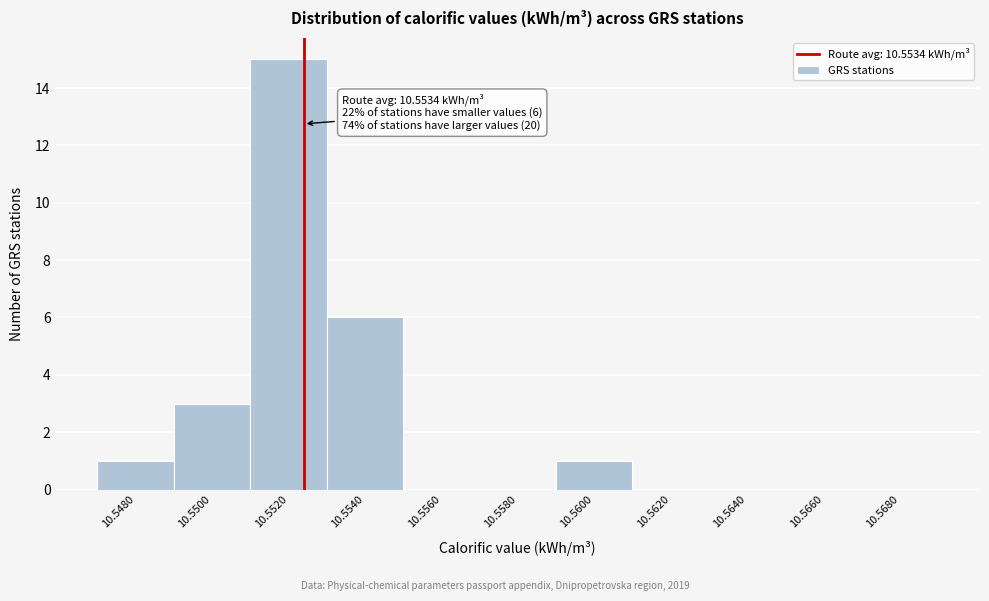

Reading left to right, list all the values displayed in this chart.

10.5480=1	10.5500=3	10.5520=15	10.5540=6	10.5560=0	10.5580=0	10.5600=1	10.5620=0	10.5640=0	10.5660=0	10.5680=0